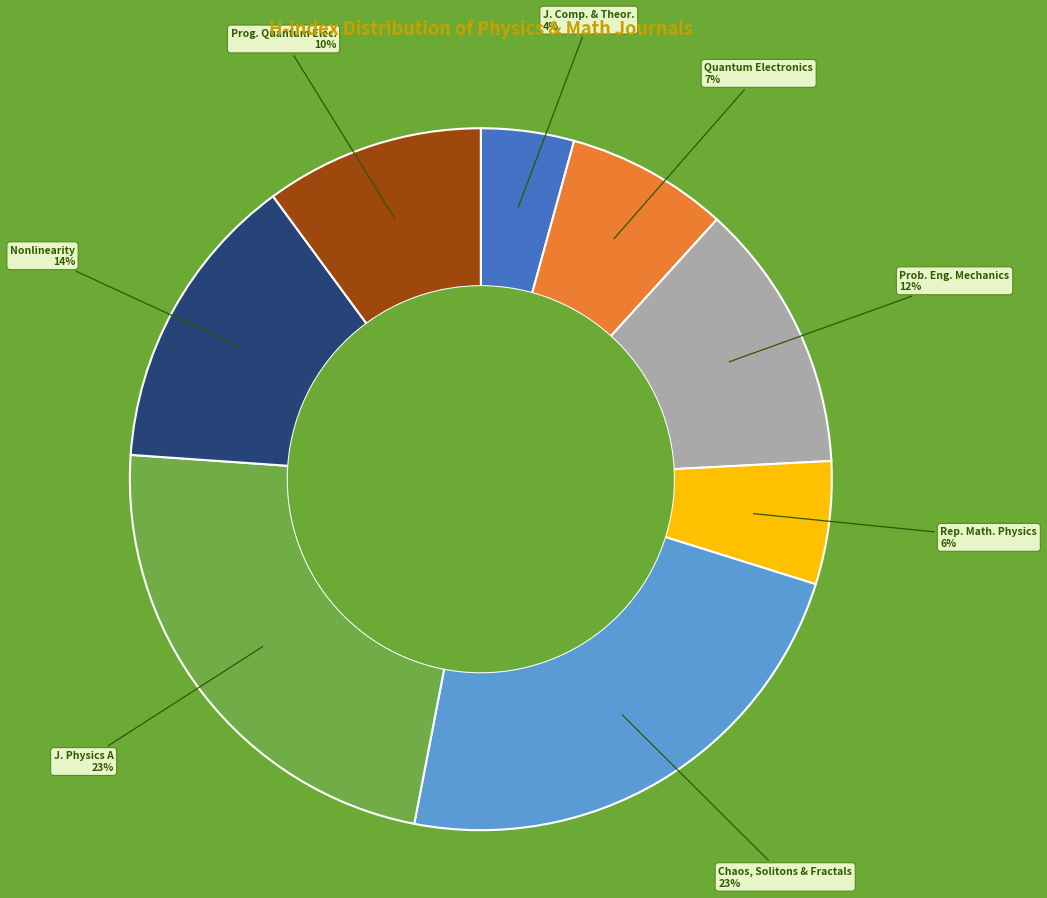

How many slices are in this pie chart?

8